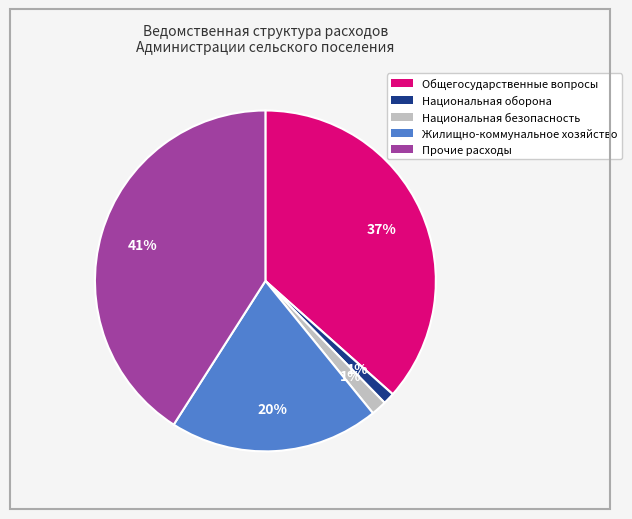

Is the sum of Жилищно-коммунальное хозяйство and Национальная безопасность greater than half?

No